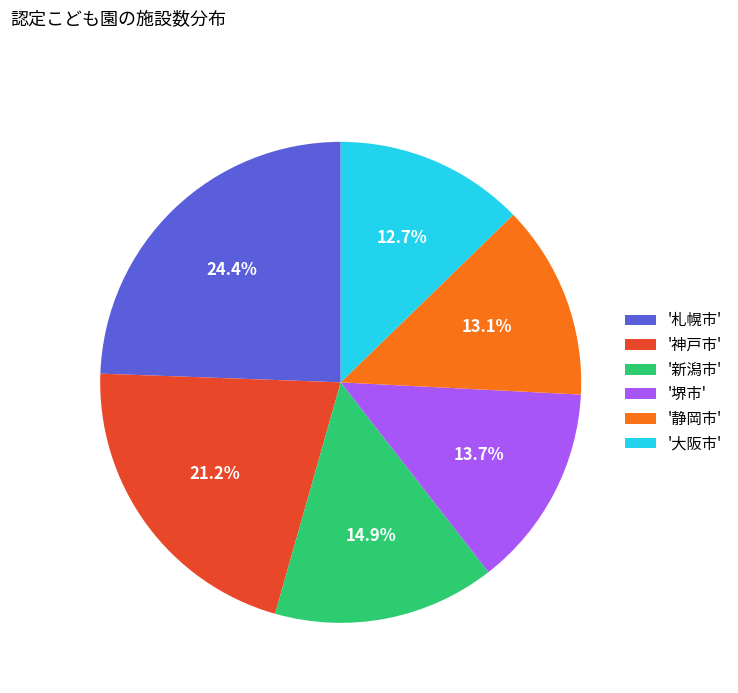

Do '神戸市' and '札幌市' together represent more than half of the pie?

No